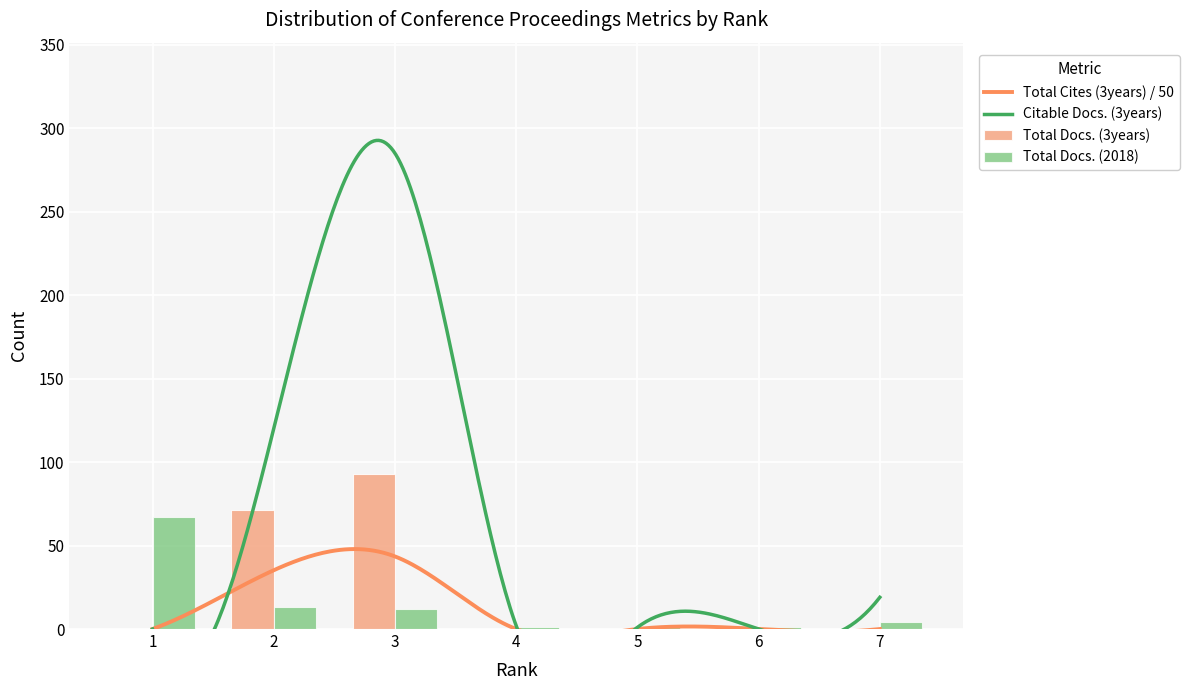

Which series changed the most between 5 and 7?

Total Docs. (2018)